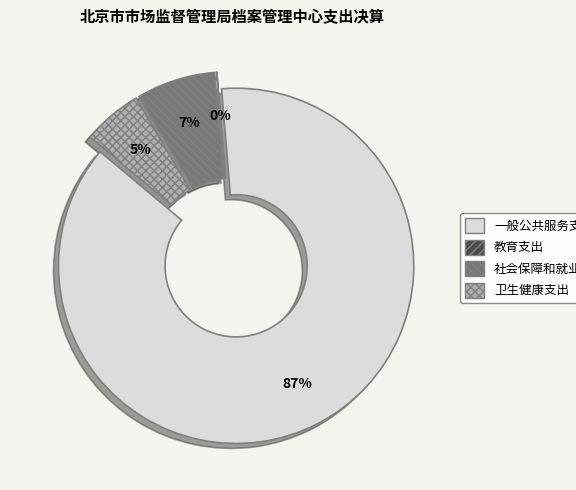

Which category has the smallest portion of the pie?

教育支出